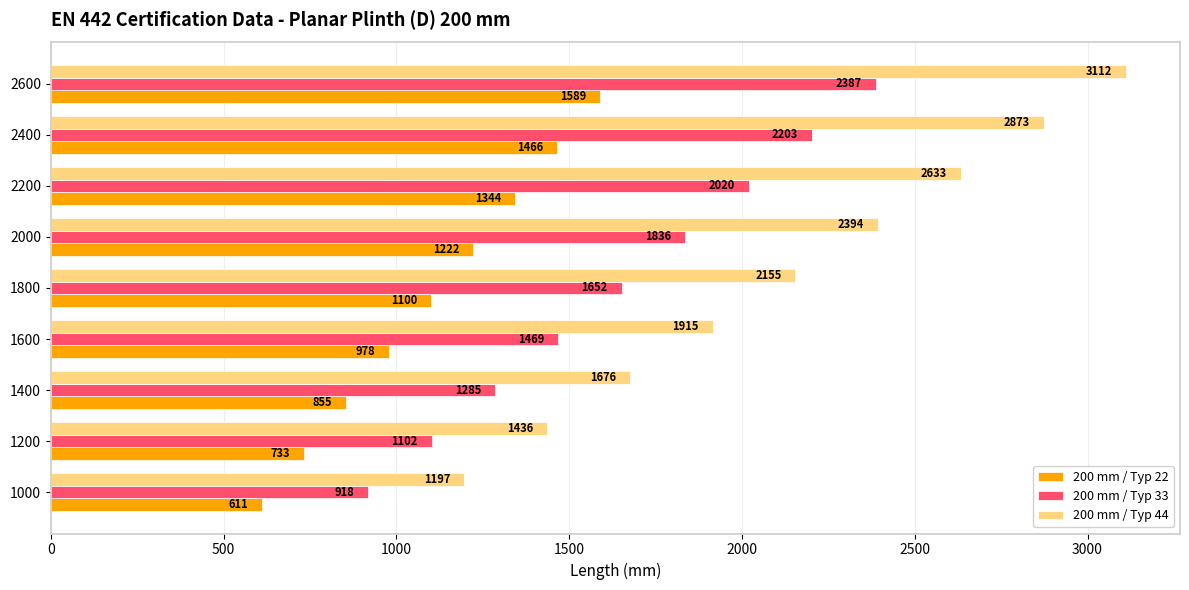

What is the difference between the highest and lowest values at 1600?

937